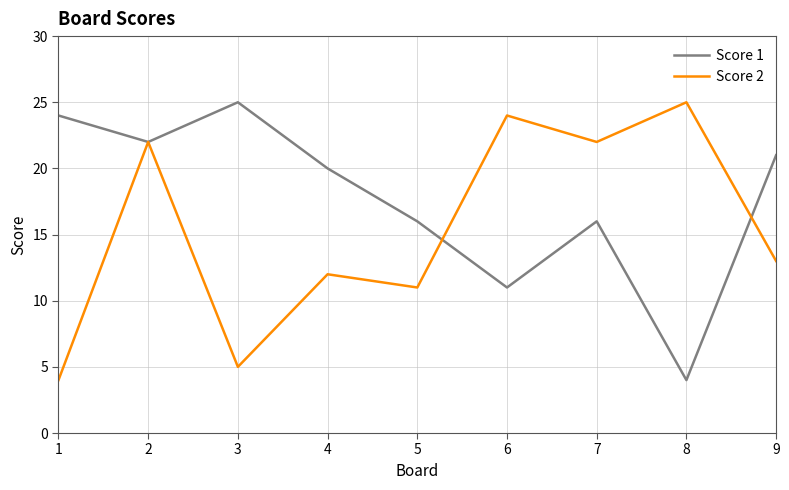

How many values in the Score 2 series are below 13?

4